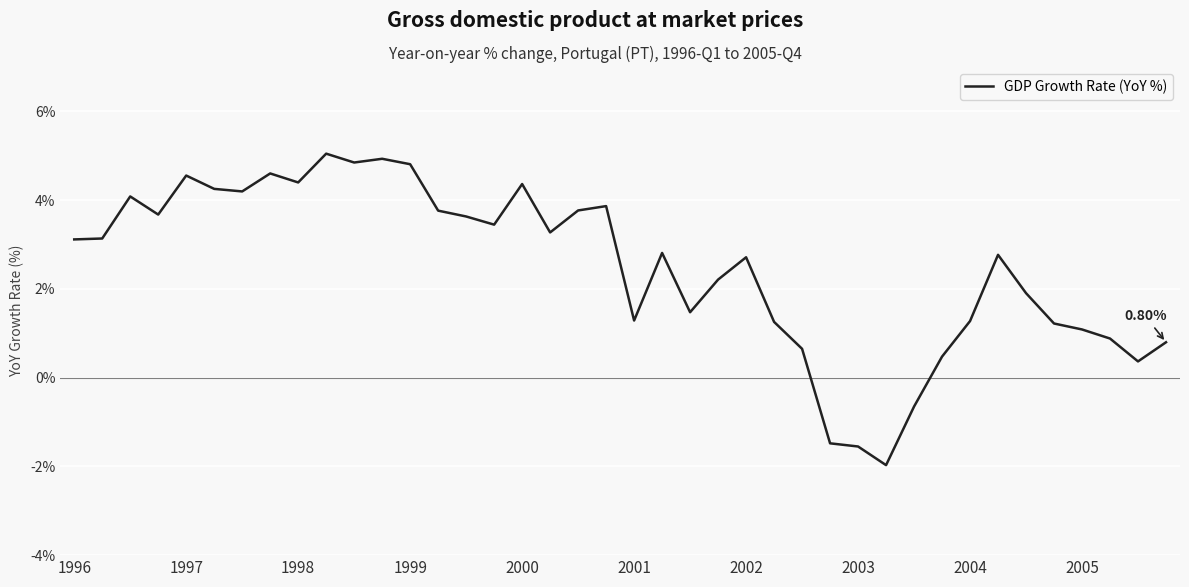

What is the sum of all values?

99.3